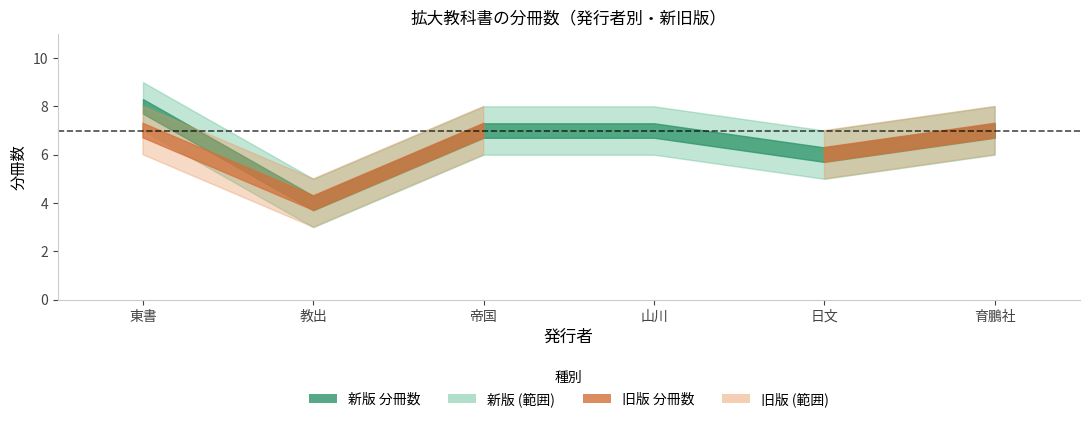

True or false: 旧版 分冊数 and 新版 分冊数 cross at least once.

False